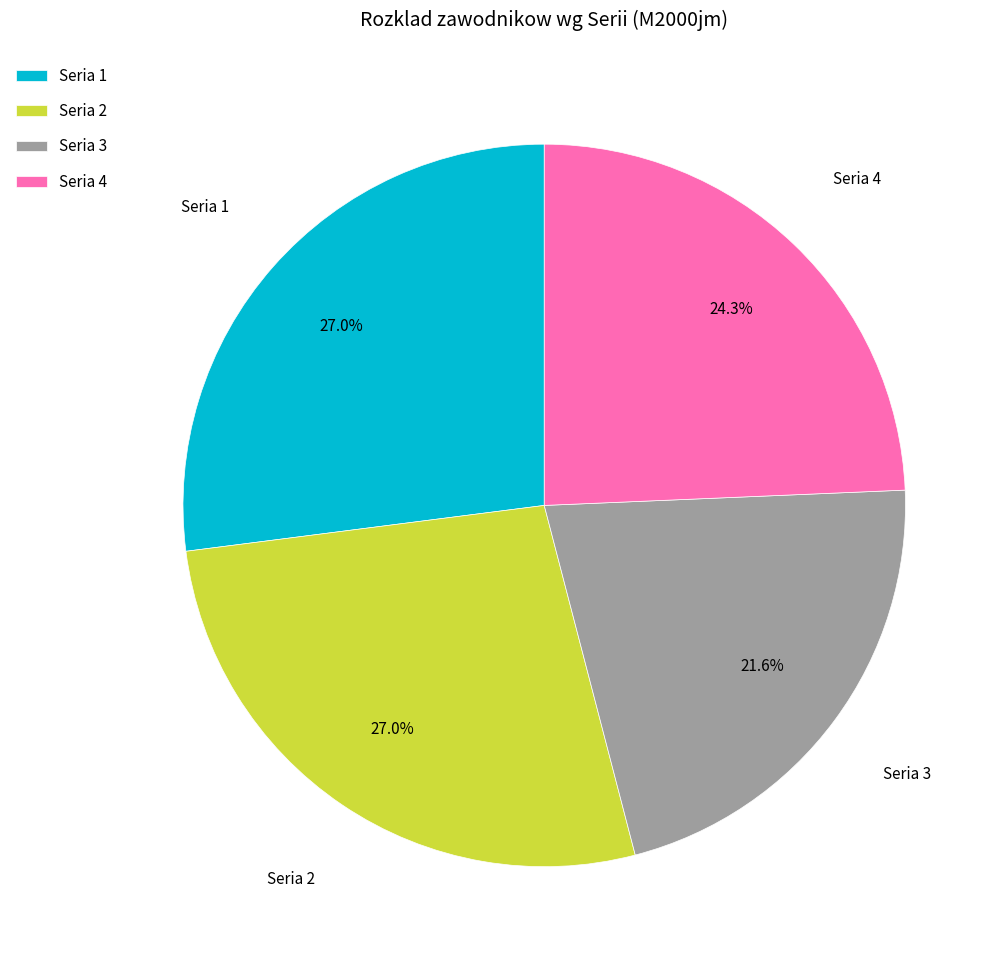

Which category has the smallest portion of the pie?

Seria 3